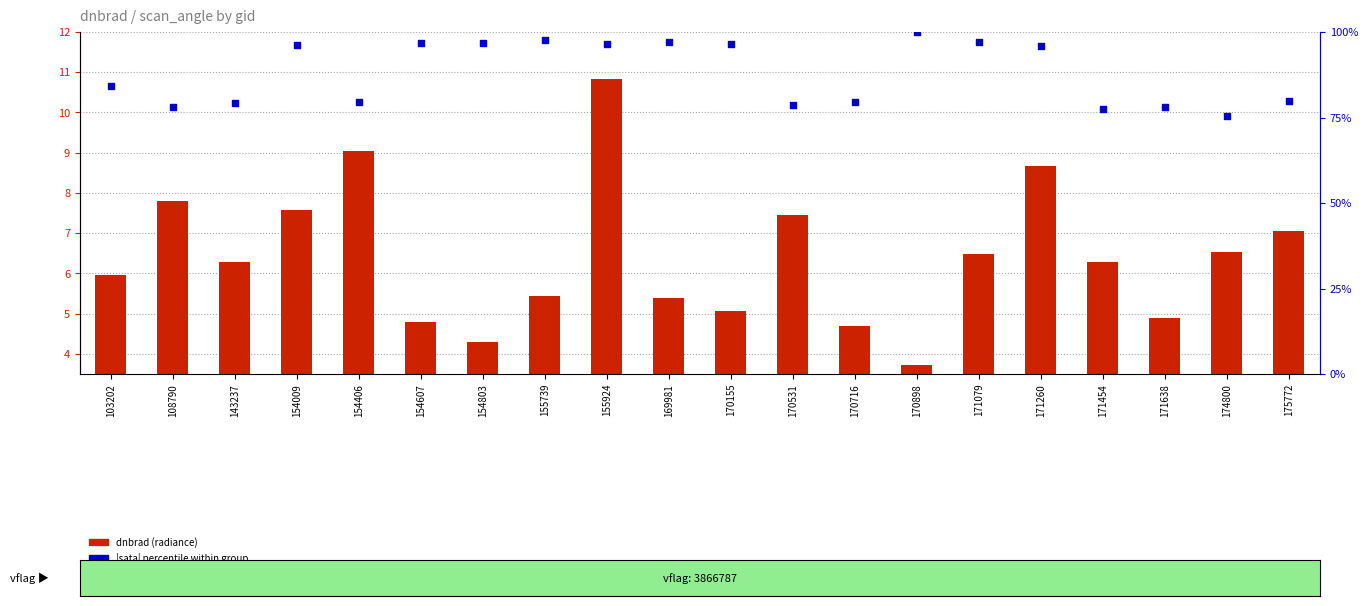

Which series has the widest spread of Y values?

|sata| percentile